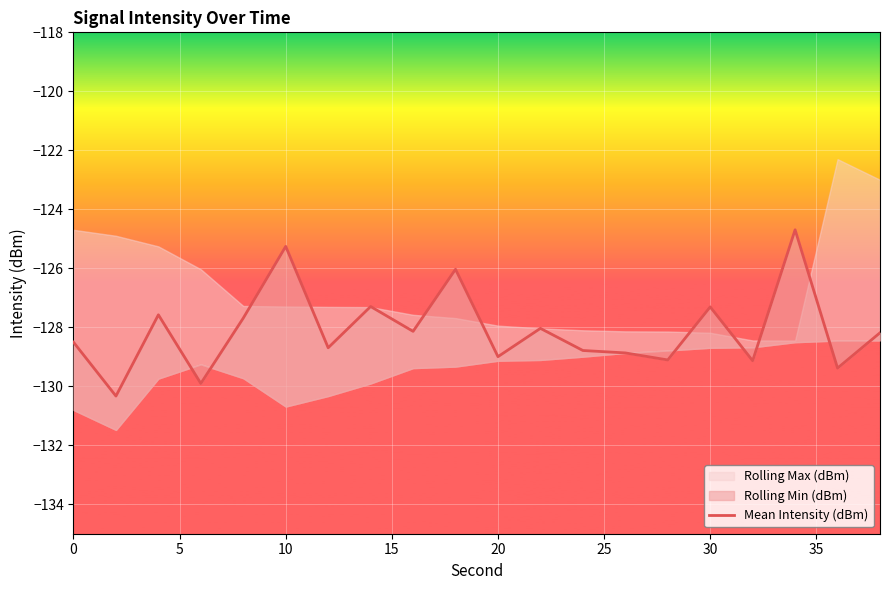

True or false: the data shows -59.2 at 19.

False